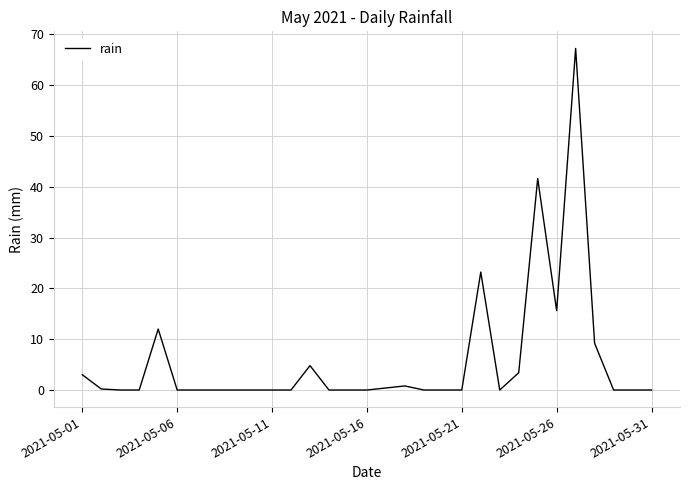

What is the maximum value shown in the chart?

67.2